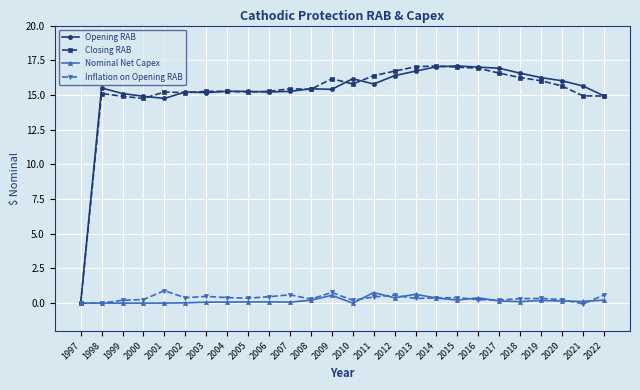

Count the number of categories in the chart.

26